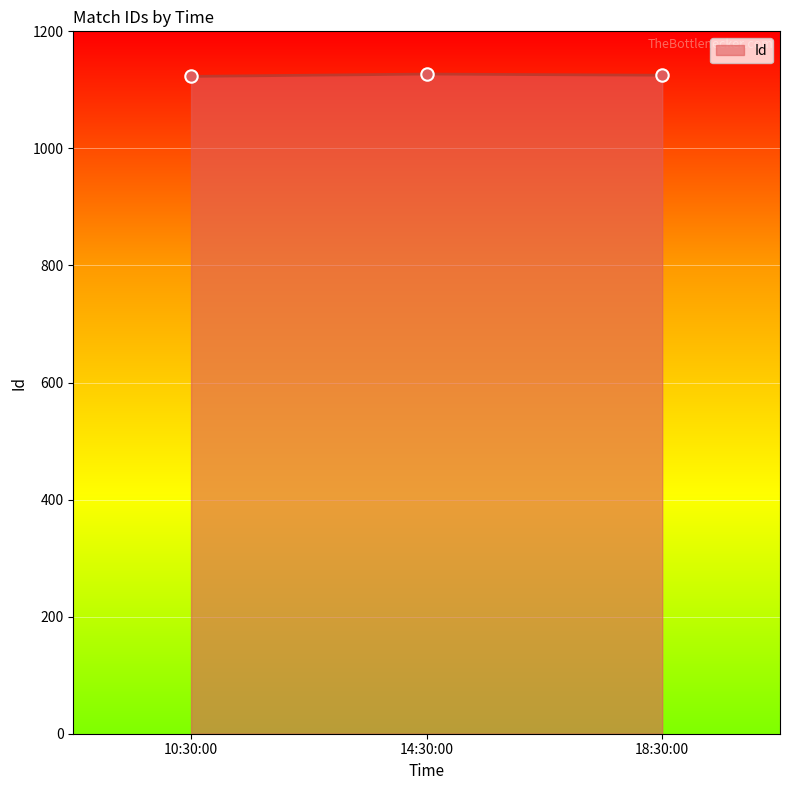

What is the change in value from 10:30:00 to 18:30:00?

+2